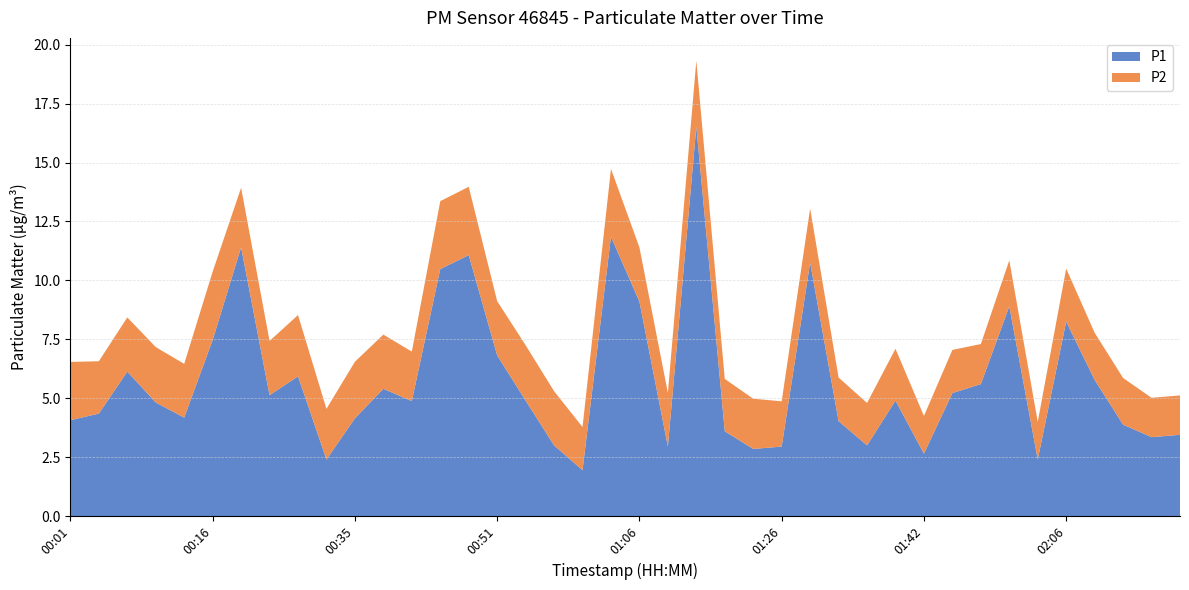

Reading right to left, list all the values displayed in this chart.

P1: 02:24=3.5	02:20=3.4	02:15=3.9	02:11=5.8	02:06=8.2	01:58=2.4	01:55=8.9	01:51=5.6	01:46=5.2	01:42=2.6	01:38=4.9	01:35=3.0	01:32=4.0	01:29=10.8	01:26=3.0	01:22=2.9	01:16=3.6	01:13=16.5	01:09=3.0	01:06=9.1	01:03=11.8	01:00=1.9	00:57=3.0	00:54=4.9	00:51=6.8	00:48=11.1	00:44=10.5	00:41=4.9	00:38=5.4	00:35=4.2	00:32=2.4	00:26=5.9	00:23=5.1	00:19=11.4	00:16=7.5	00:13=4.2	00:10=4.8	00:07=6.1	00:04=4.3	00:01=4.1
P2: 02:24=1.7	02:20=1.7	02:15=2.0	02:11=2.0	02:06=2.2	01:58=1.6	01:55=1.9	01:51=1.7	01:46=1.8	01:42=1.6	01:38=2.2	01:35=1.8	01:32=1.9	01:29=2.3	01:26=1.9	01:22=2.1	01:16=2.2	01:13=2.8	01:09=2.3	01:06=2.3	01:03=2.9	01:00=1.8	00:57=2.3	00:54=2.4	00:51=2.3	00:48=2.9	00:44=2.9	00:41=2.1	00:38=2.3	00:35=2.4	00:32=2.1	00:26=2.6	00:23=2.3	00:19=2.5	00:16=2.9	00:13=2.3	00:10=2.4	00:07=2.3	00:04=2.2	00:01=2.5